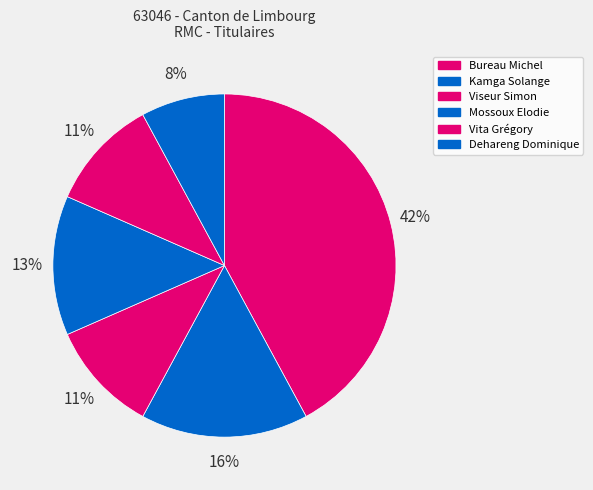

To the nearest percent, what portion does Mossoux Elodie represent?

13%